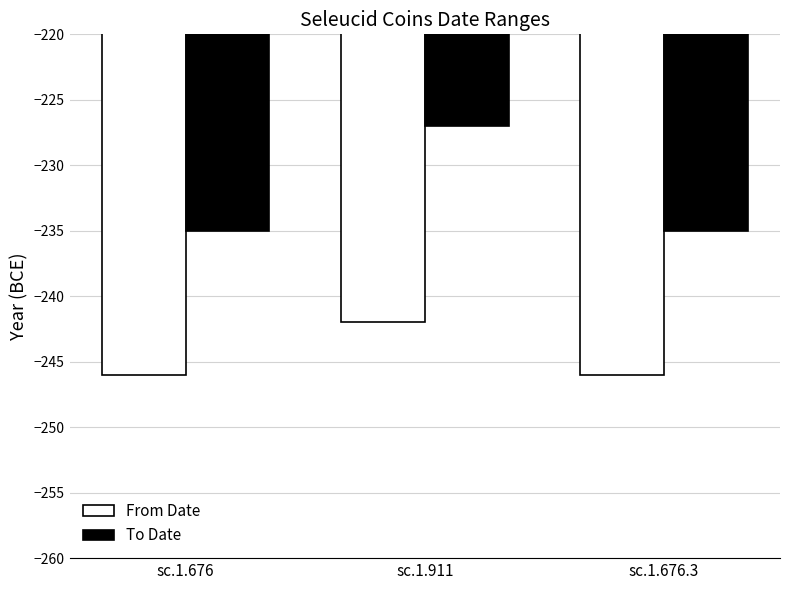

Which series has the largest total across all categories?

To Date